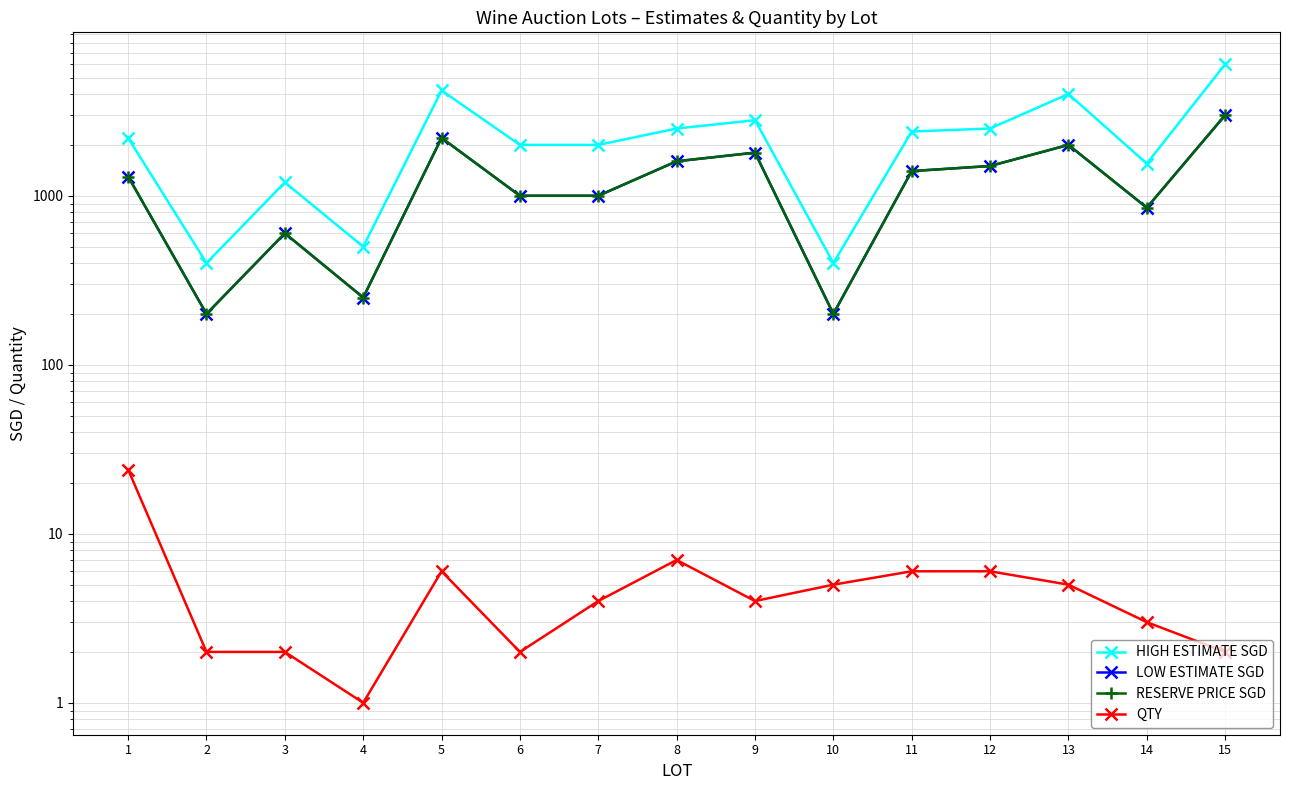

Rank the series by their maximum value, from highest to lowest.

HIGH ESTIMATE SGD, LOW ESTIMATE SGD, RESERVE PRICE SGD, QTY